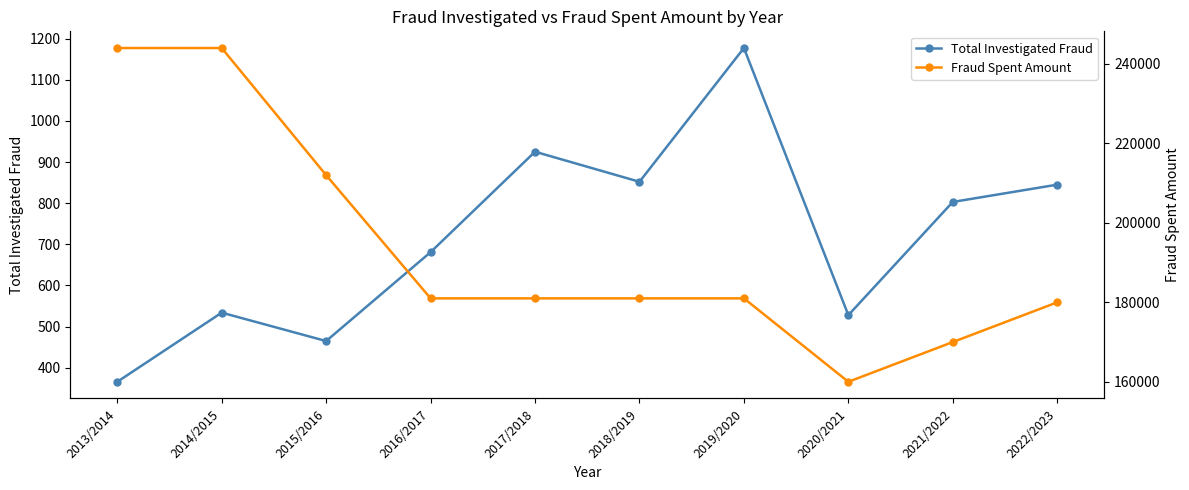

At which category does the chart reach its peak across all series?

2013/2014